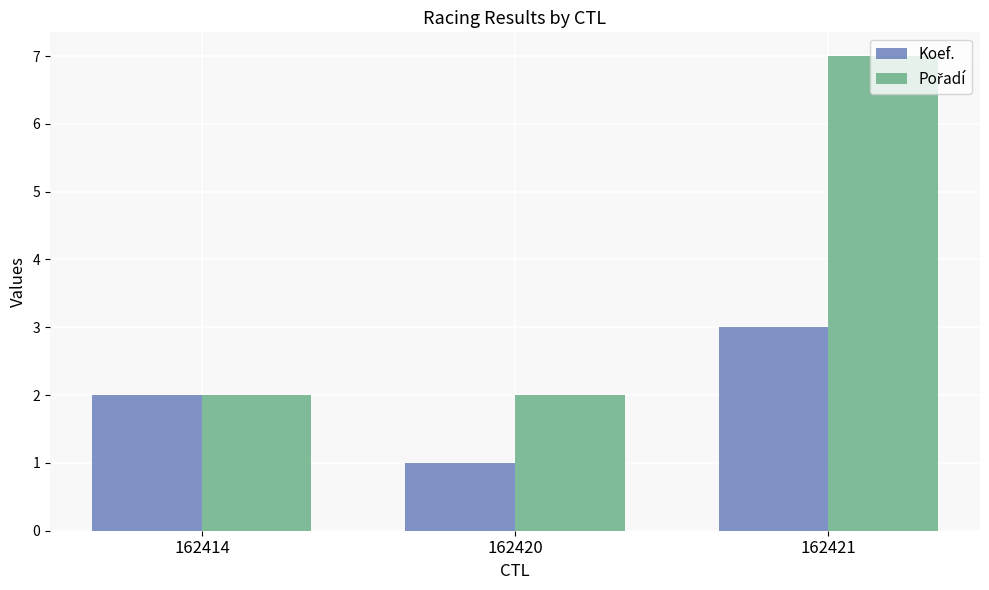

Between 162414 and 162420, which series saw the biggest shift?

Koef.